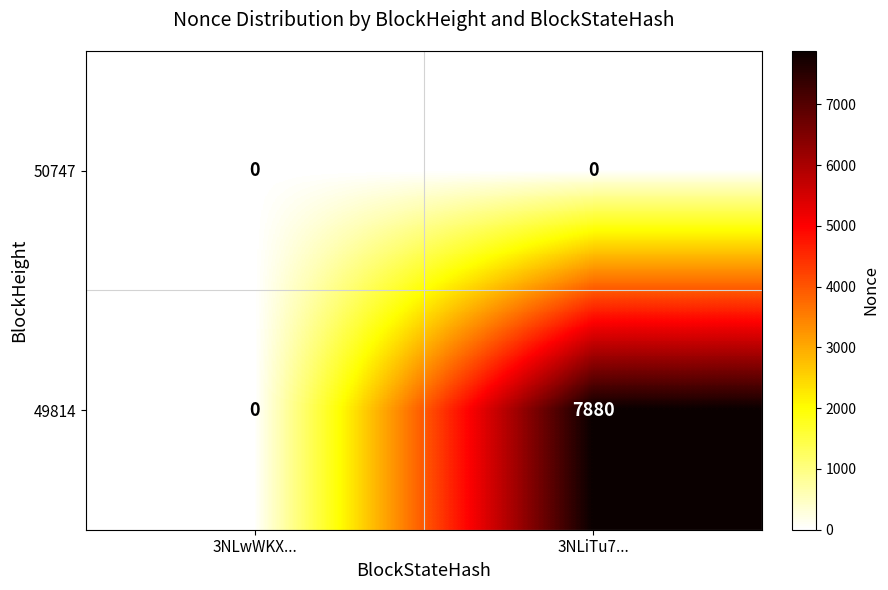

What is the difference between the highest and lowest values at 3NLiTu7...?

7880